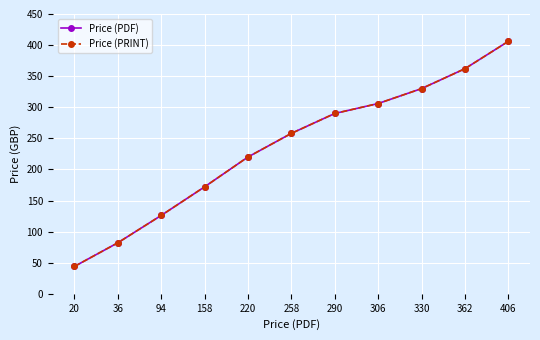

Reading left to right, list all the values displayed in this chart.

Price (PDF): 44	82	126	172	220	258	290	306	330	362	406
Price (PRINT): 44	82	126	172	220	258	290	306	330	362	406